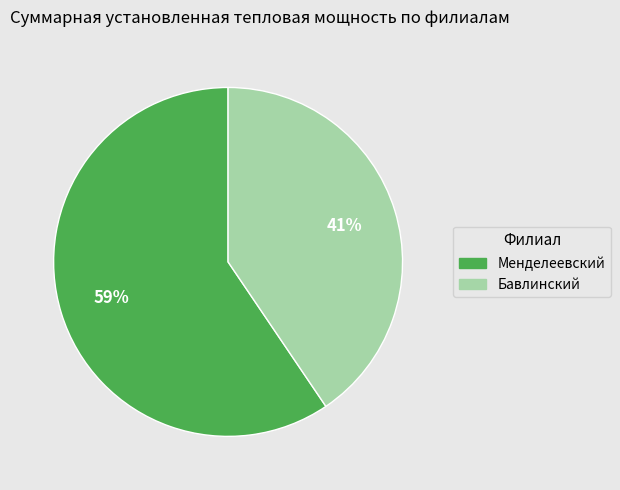

Combined, do Бавлинский and Менделеевский account for over 50%?

Yes